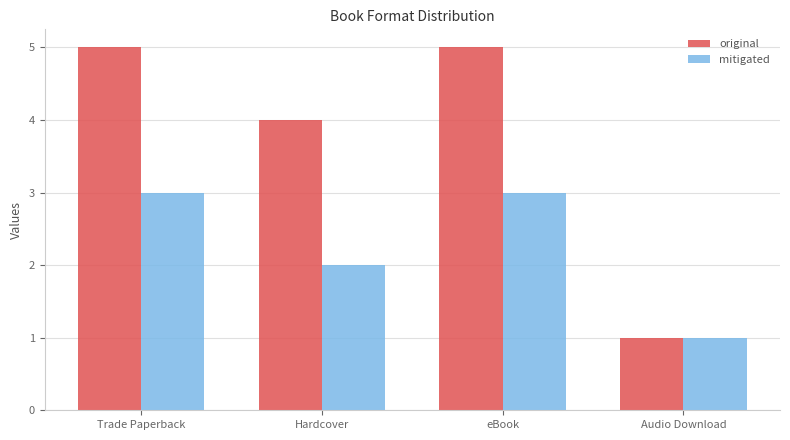

At how many categories does at least one series exceed 2?

3